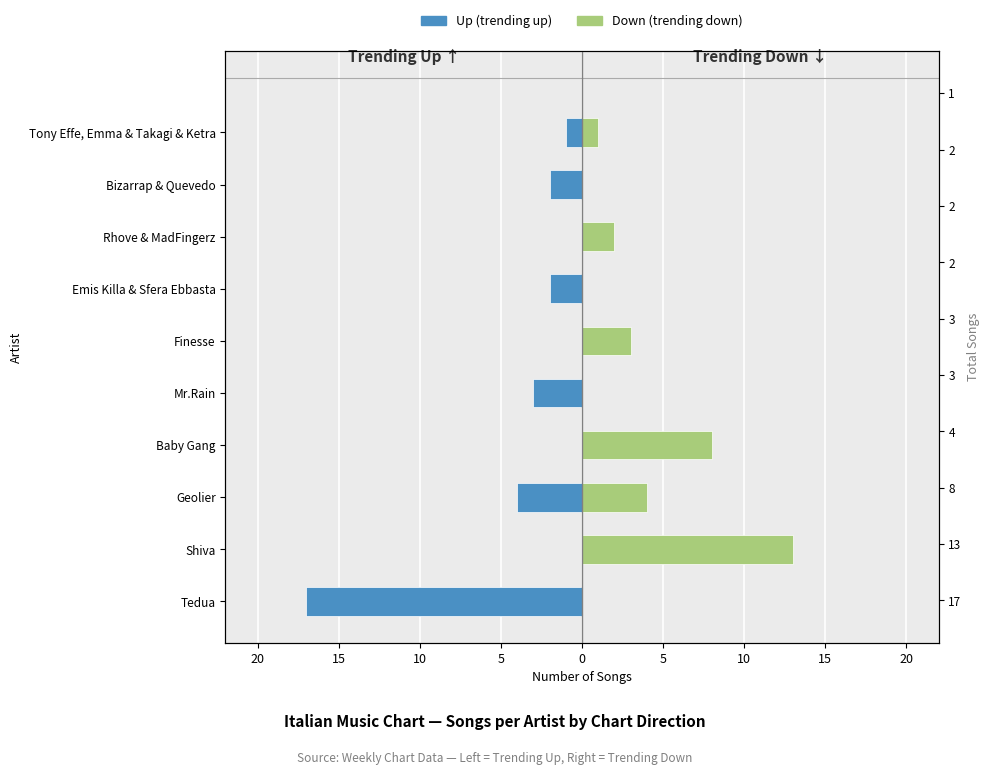

Which series has the largest range (max minus min)?

Up